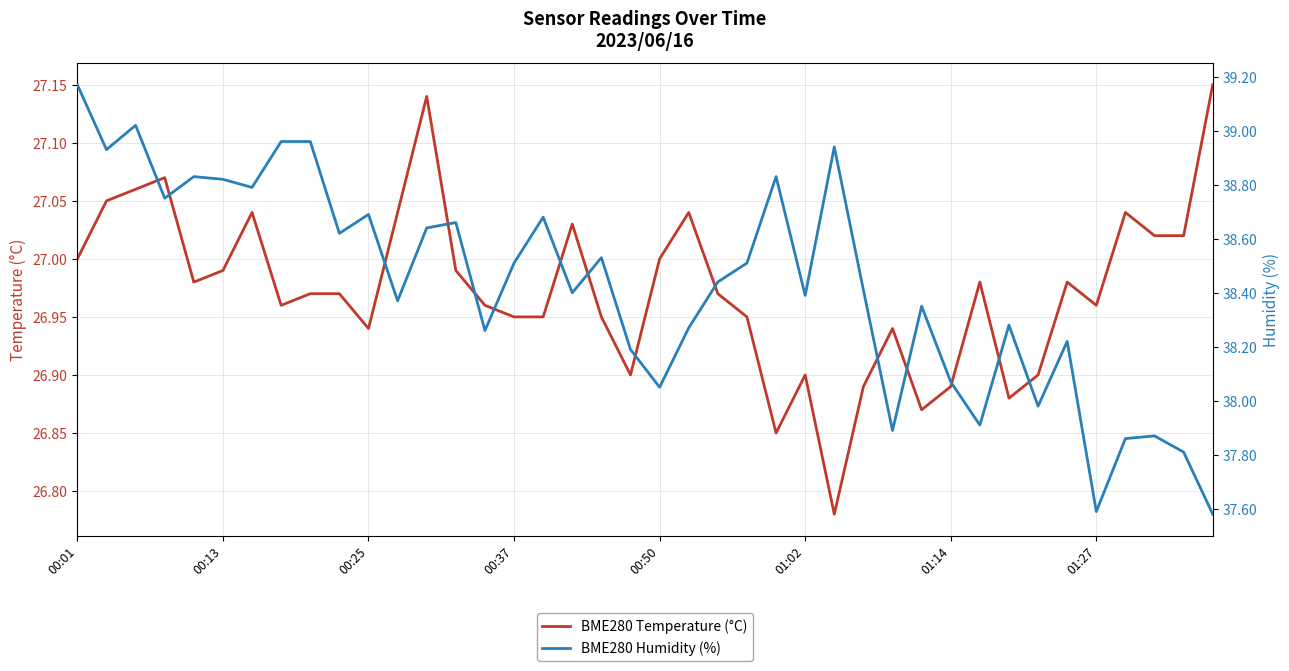

The BME280 Temperature (°C) series shows 48.3 at 01:14. True or false?

False